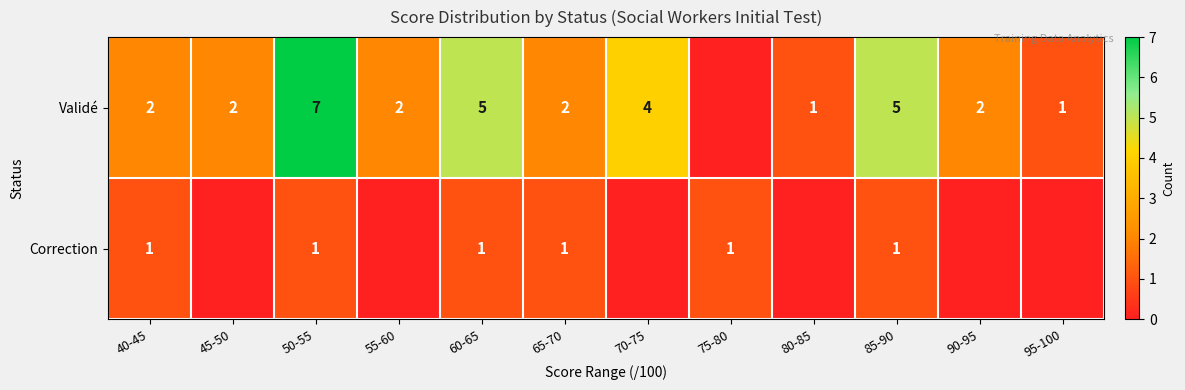

Between 65-70 and 90-95, which is larger?

65-70